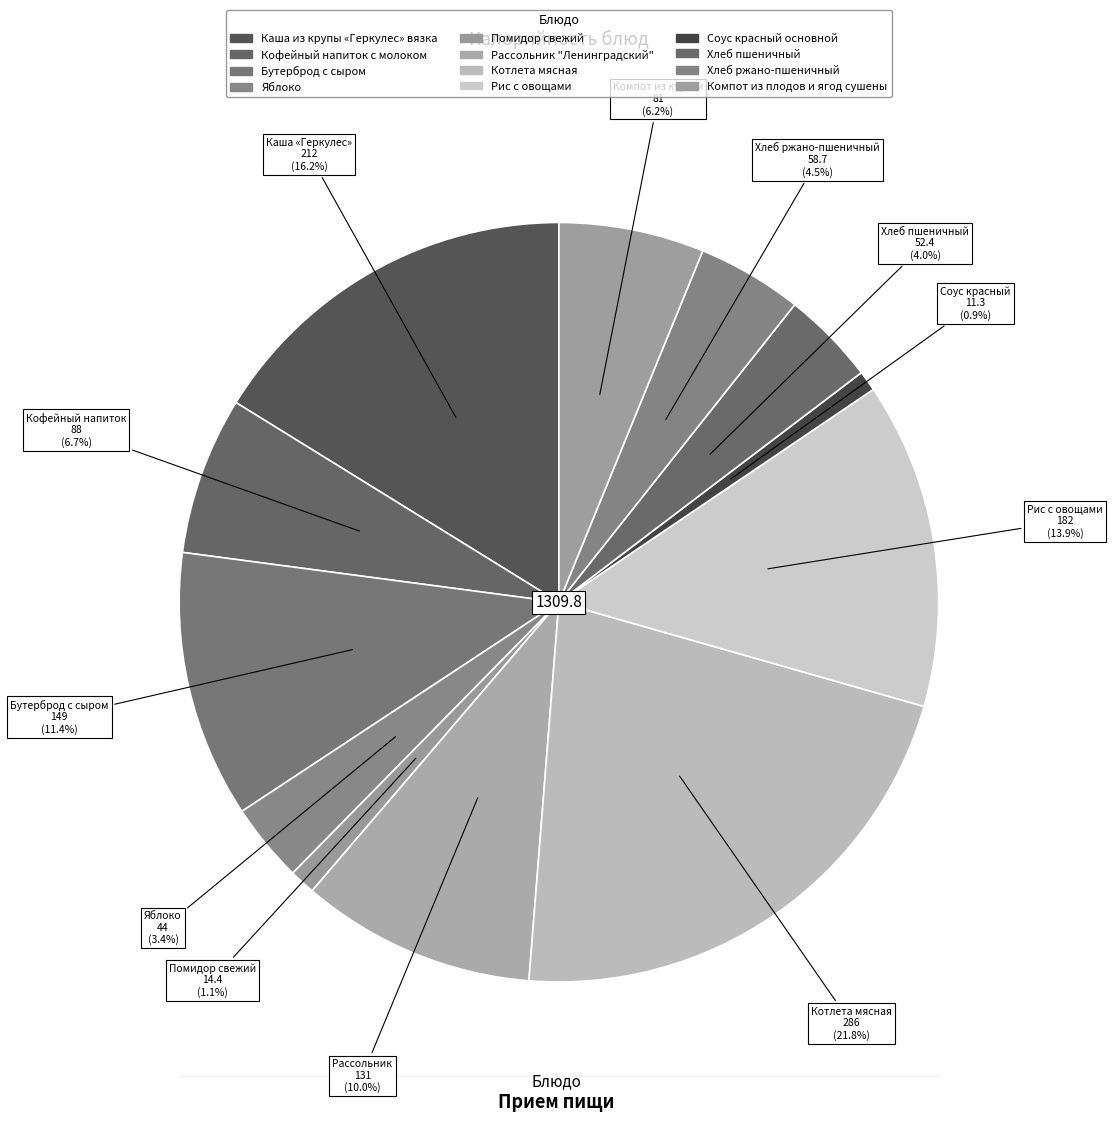

Count the number of slices in the pie.

12